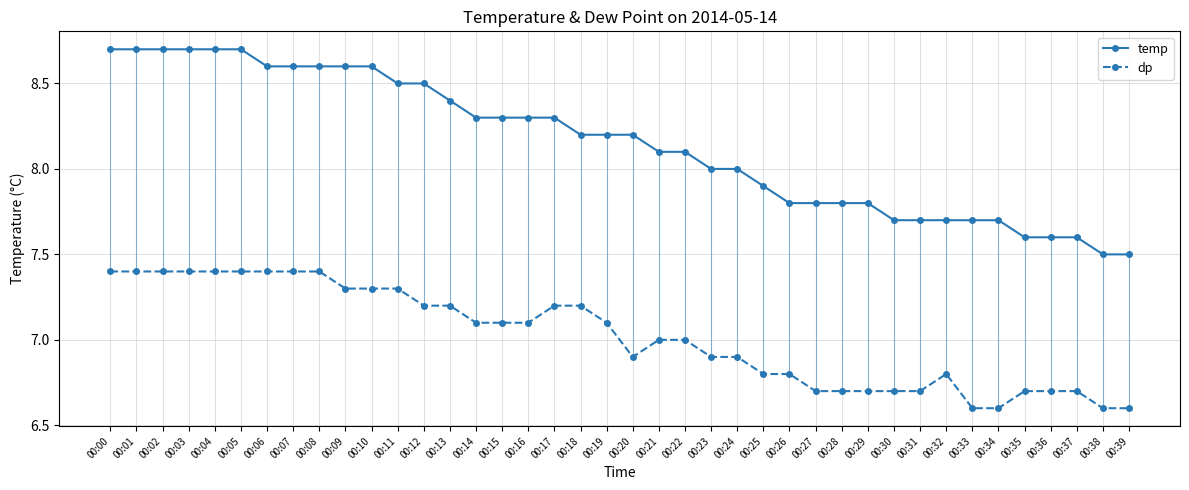

At which category does dp reach its first local valley?

00:20